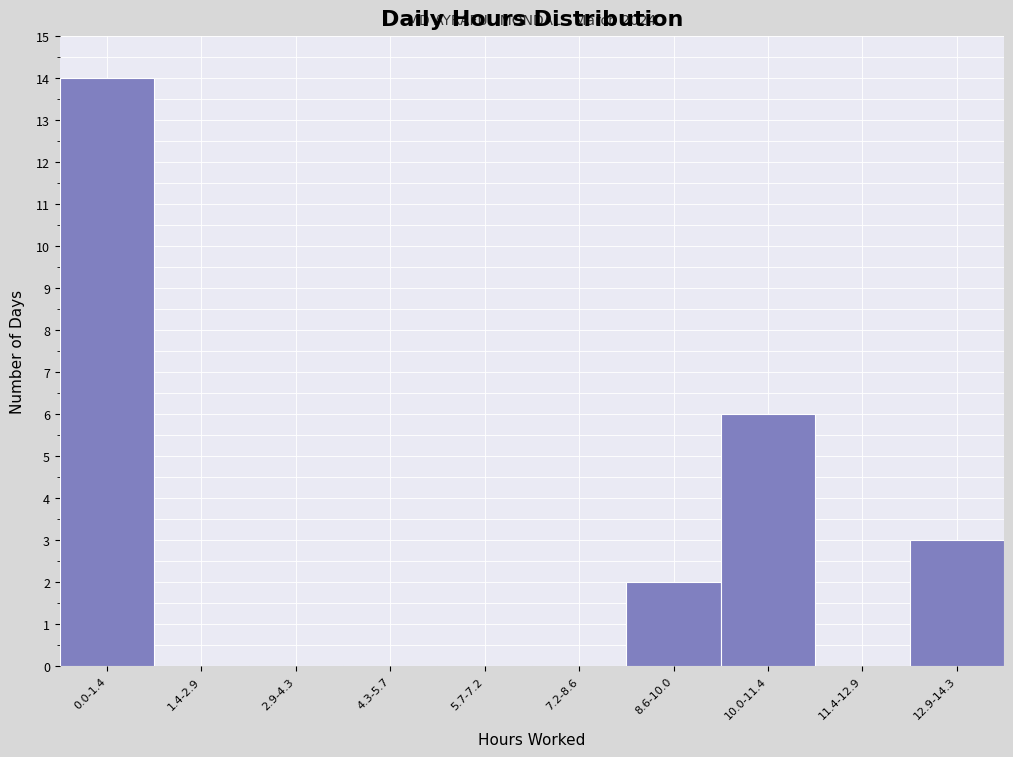

Reading left to right, extract all data points from this chart.

0.0-1.4=14	1.4-2.9=0	2.9-4.3=0	4.3-5.7=0	5.7-7.2=0	7.2-8.6=0	8.6-10.0=2	10.0-11.4=6	11.4-12.9=0	12.9-14.3=3